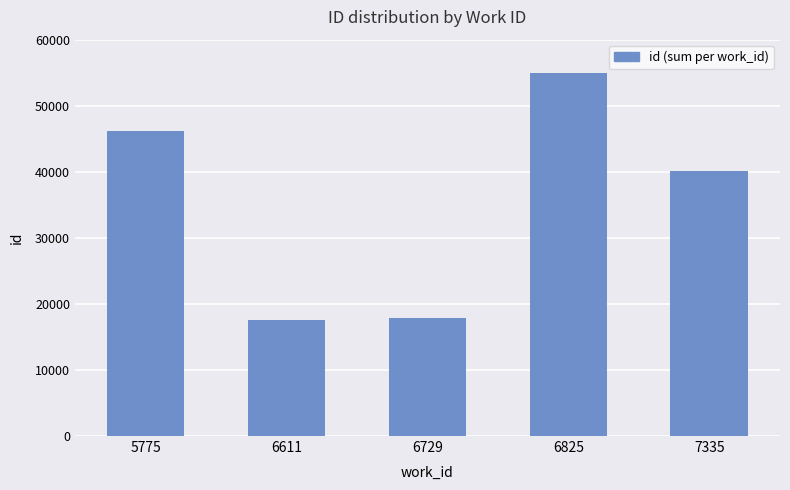

What is the average value?

35327